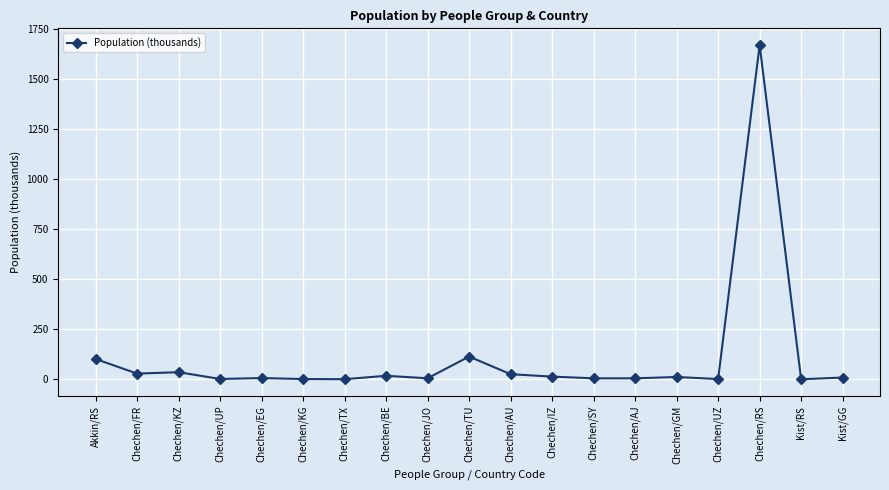

True or false: there are more than 2 points higher than both neighbors.

True